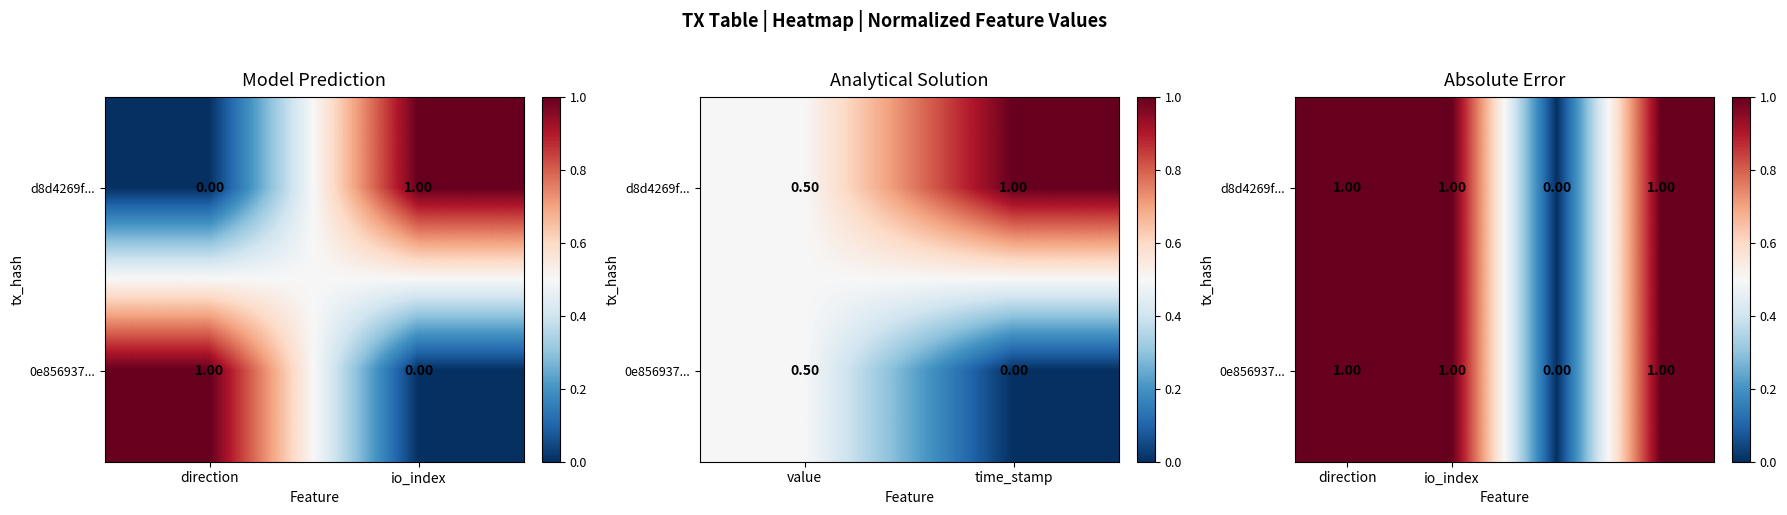

How many data points does each series have?

4